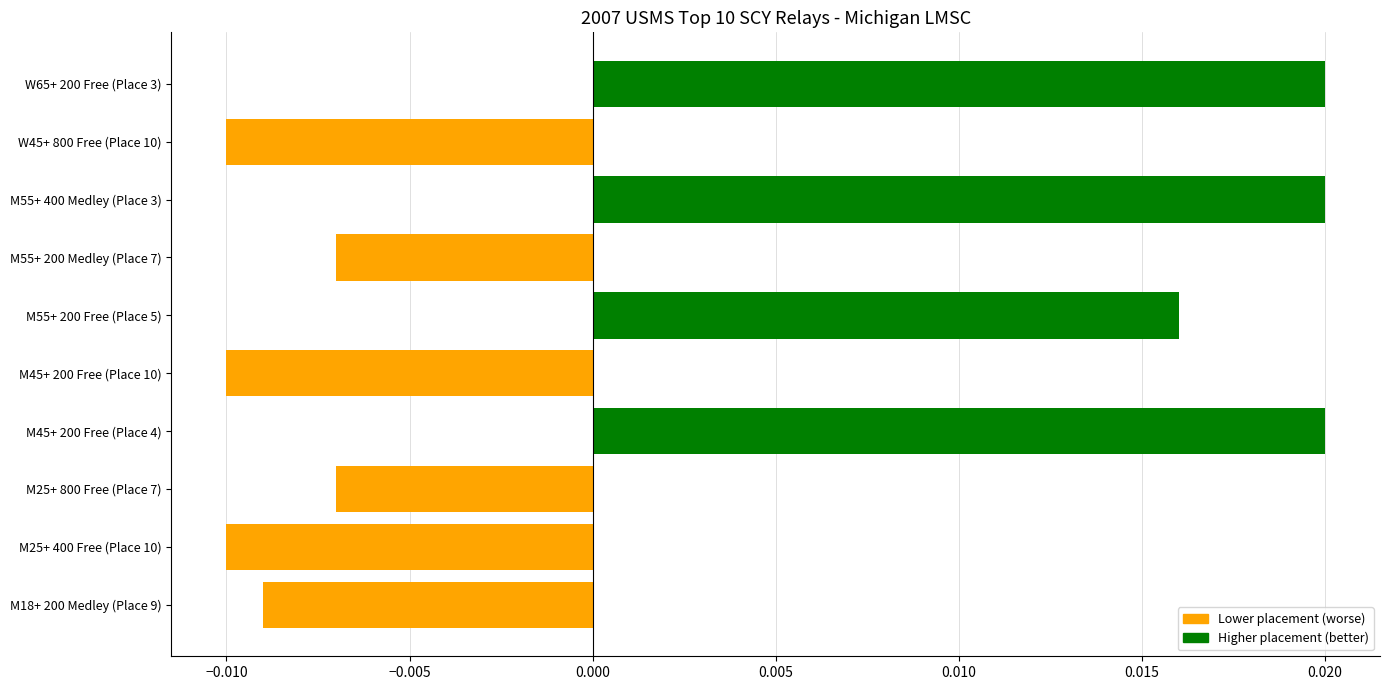

Count the values in the range 0 to 1.

4